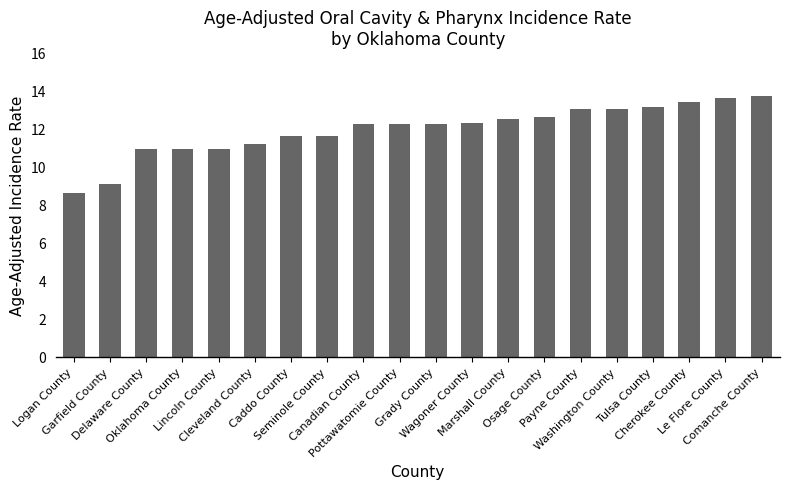

What is the difference between the values at Logan County and Comanche County?

5.1